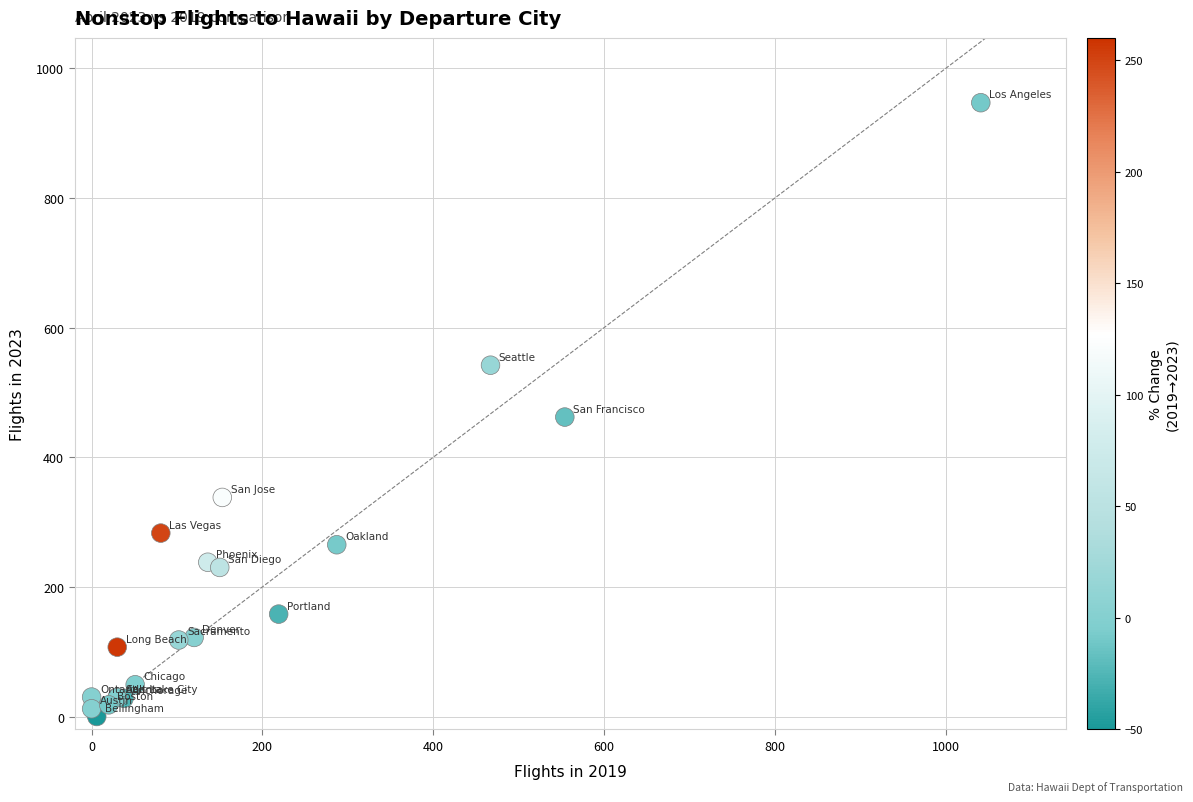

What Y value in the scatter plot is closest to 473?

462